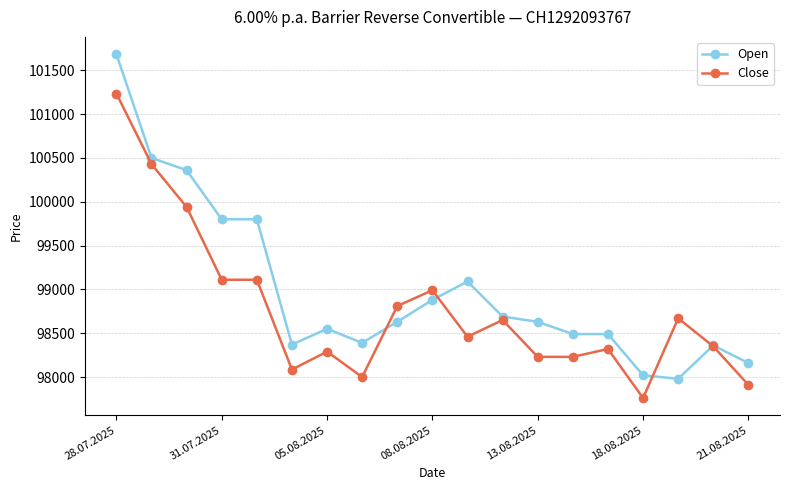

Which series has the largest total across all categories?

Open